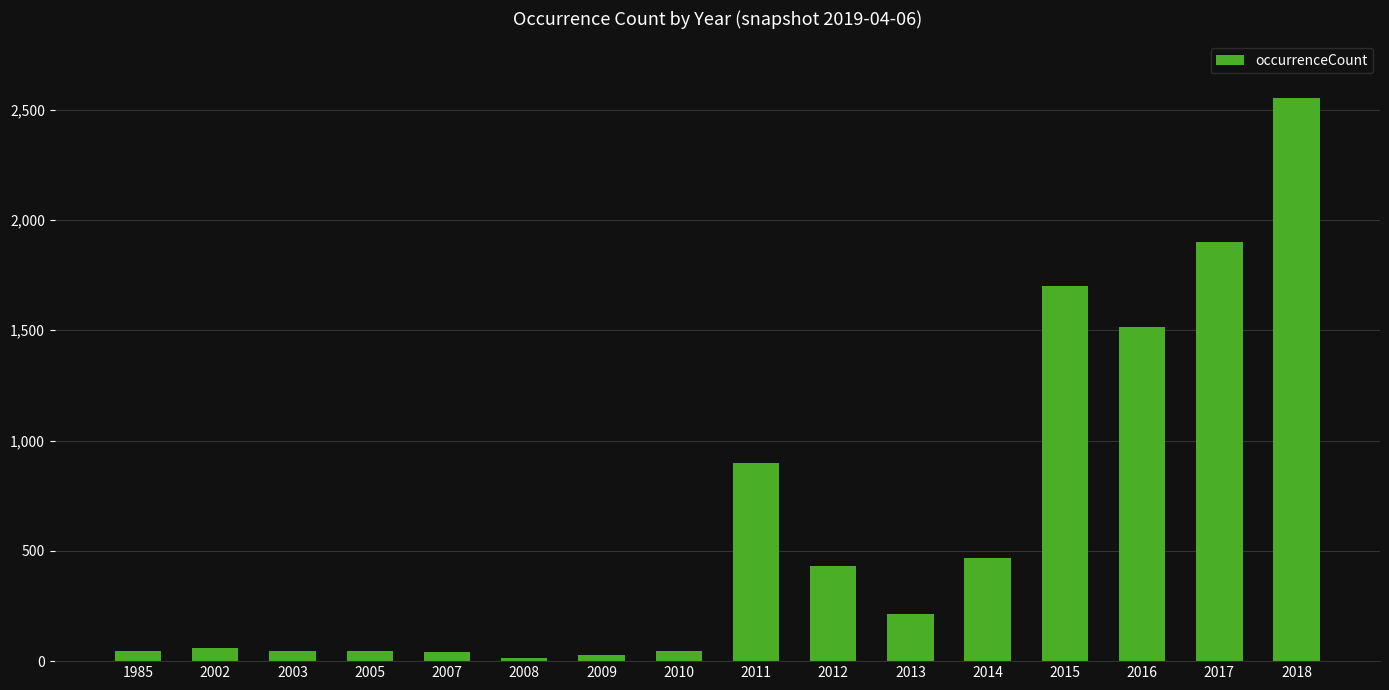

What value does the data have at 2011, to the nearest 100?

900